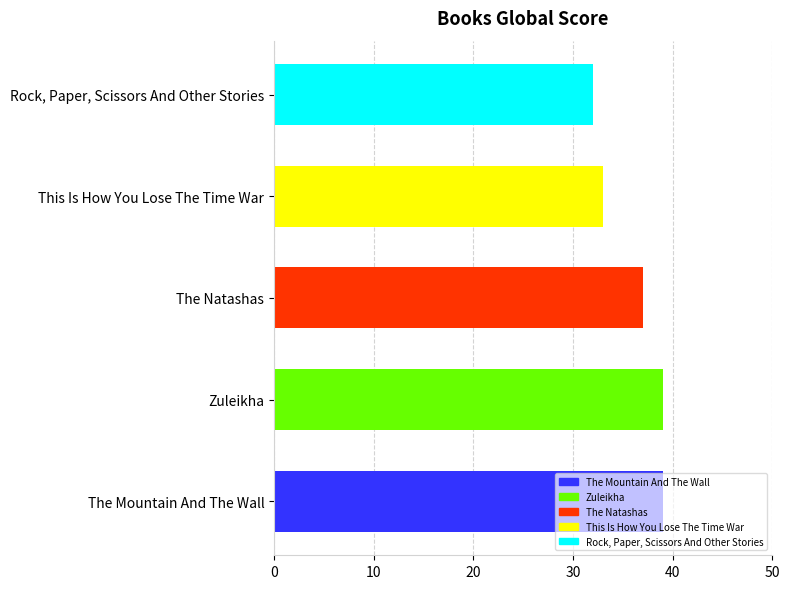

What is the difference between the second highest and second lowest values?

6